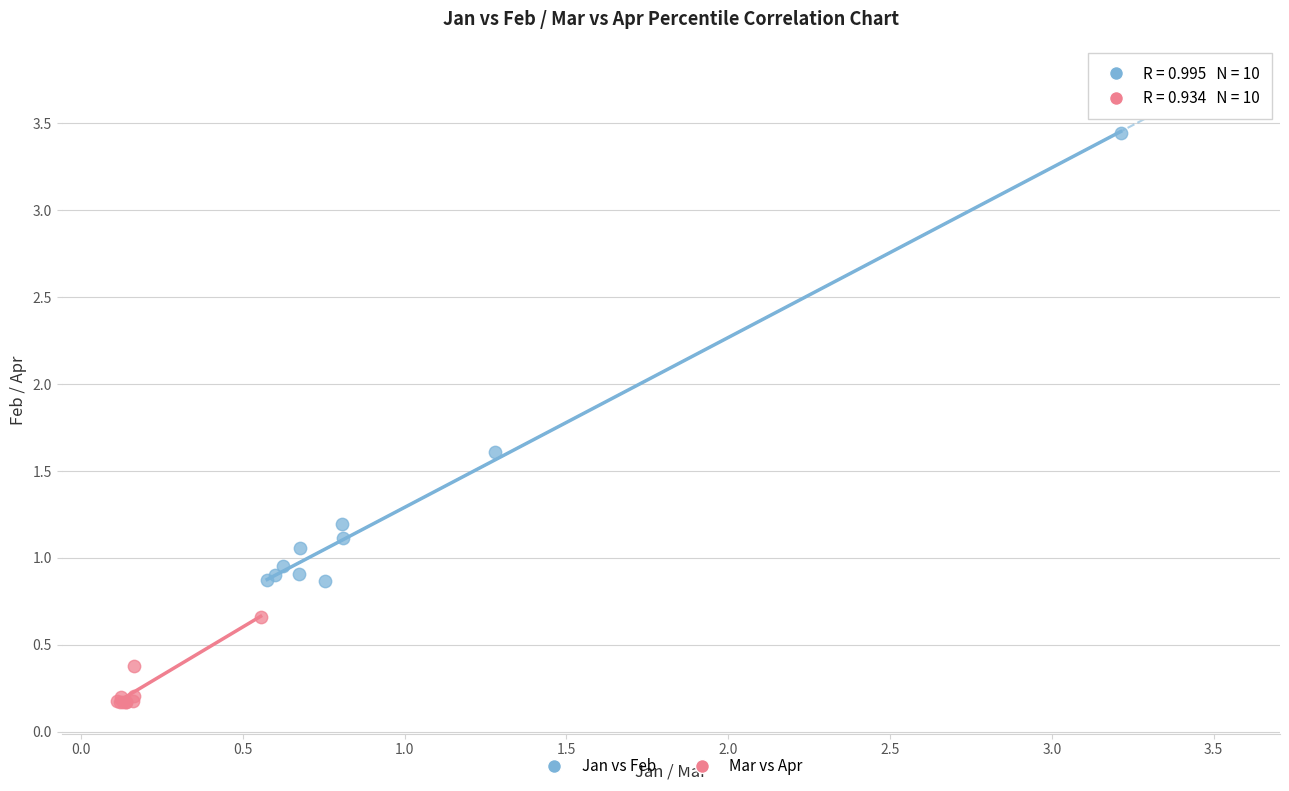

What are all the series names shown in the legend?

Jan vs Feb, Mar vs Apr